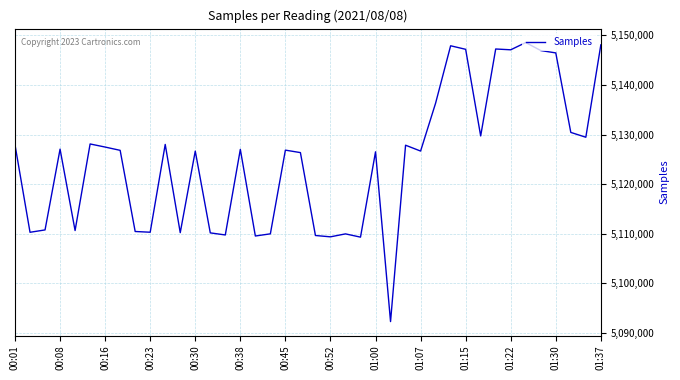

What is the maximum value shown in the chart?

5148520